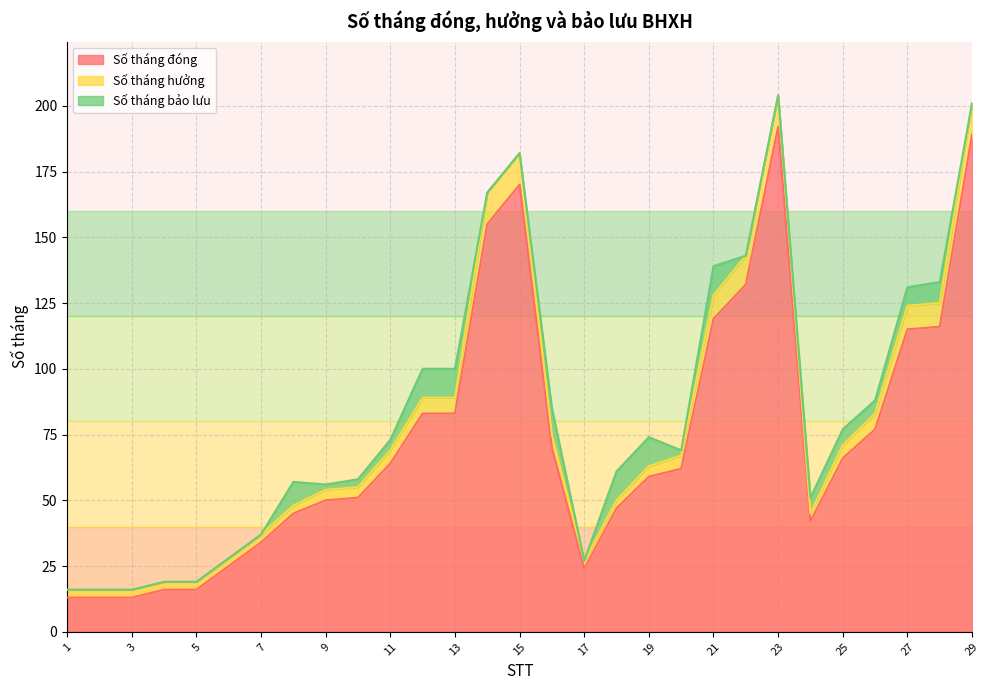

True or false: Số tháng bảo lưu and Số tháng hưởng cross at least once.

True